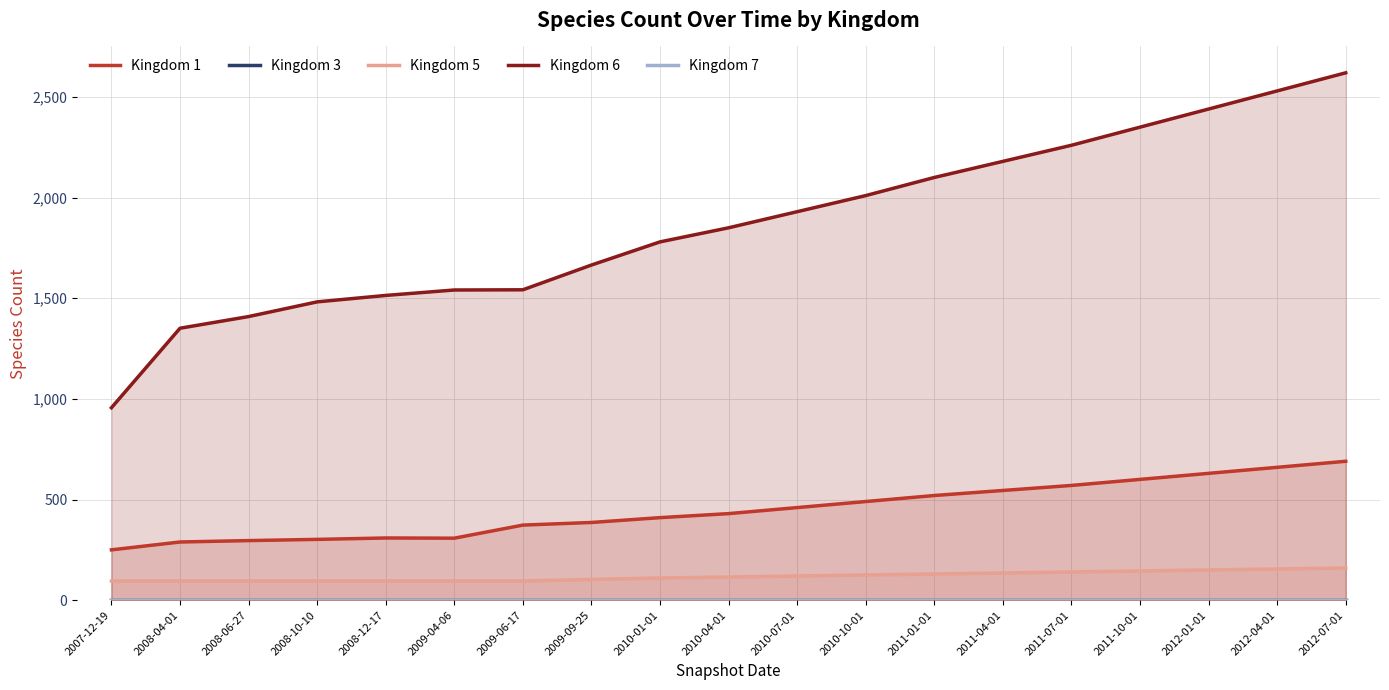

What is the difference between the maximum and minimum values in the Kingdom 5 series?

65